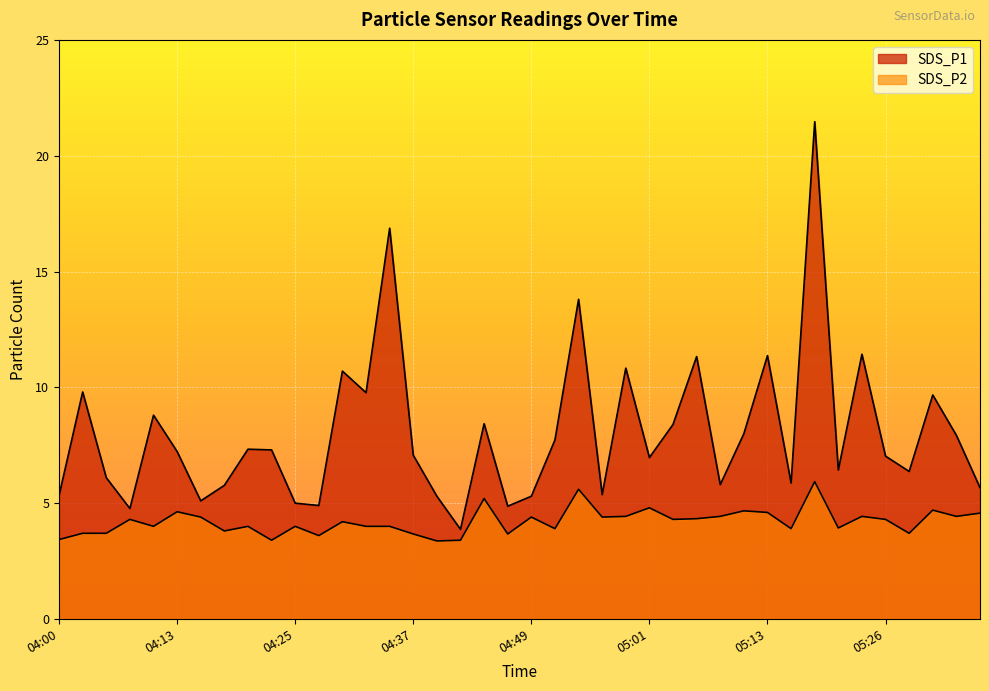

What is the label of the 34th point from the right?

04:15